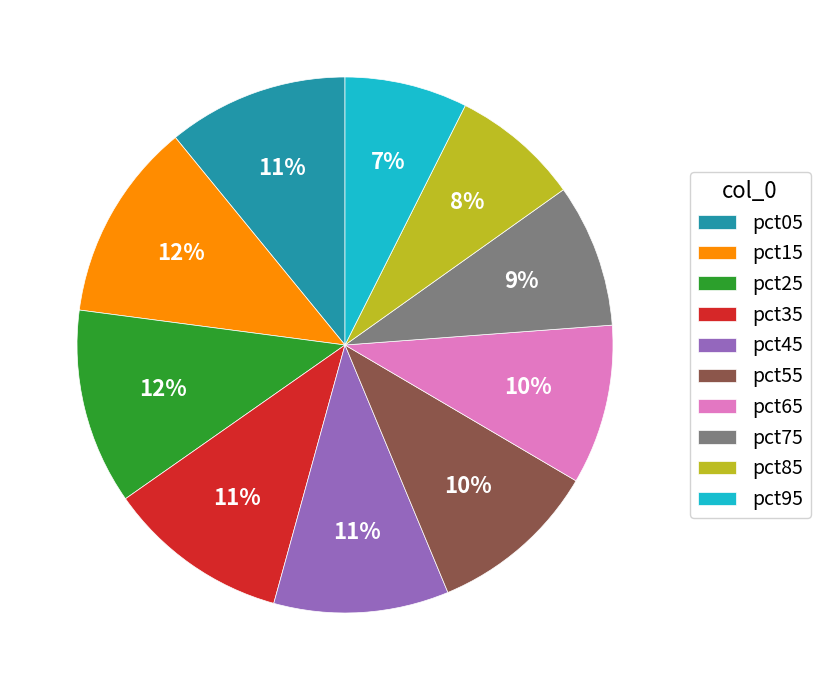

To the nearest percent, what is the combined percentage of pct85 and pct05?

19%